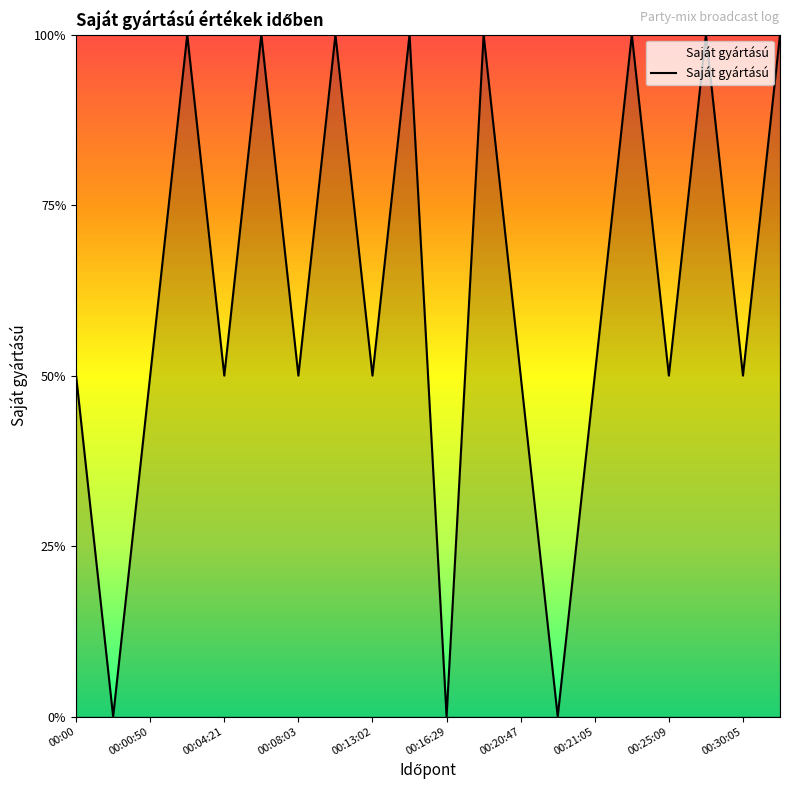

Is this an area chart (filled region under the line)?

Yes